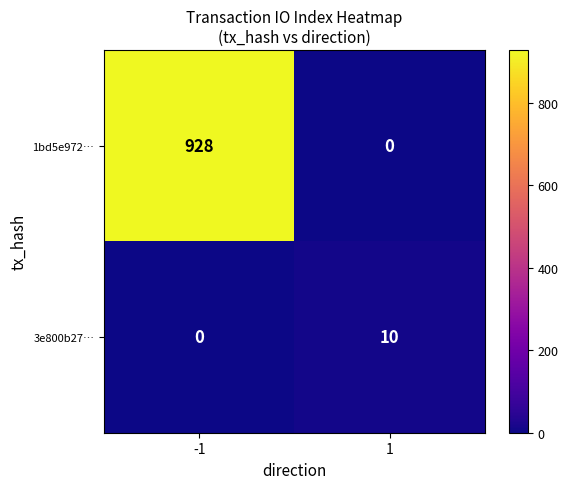

List the series in order of their peak value, highest first.

1bd5e972…, 3e800b27…